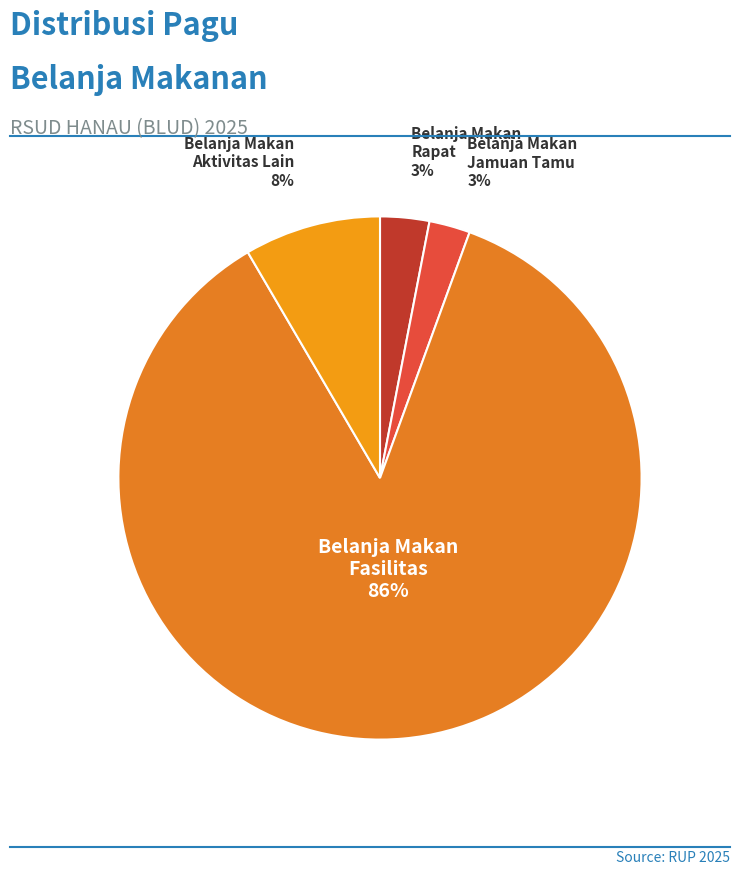

To the nearest percent, what percentage of the pie is Belanja Makan Rapat?

3%